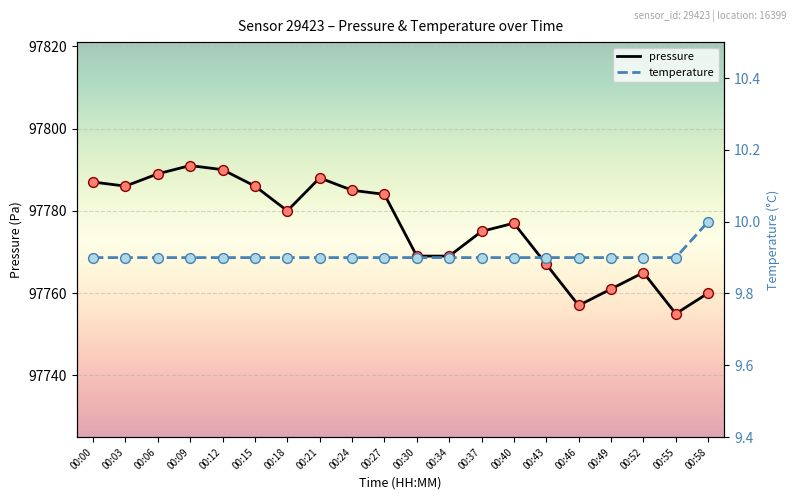

At how many categories does at least one series exceed 34137?

20